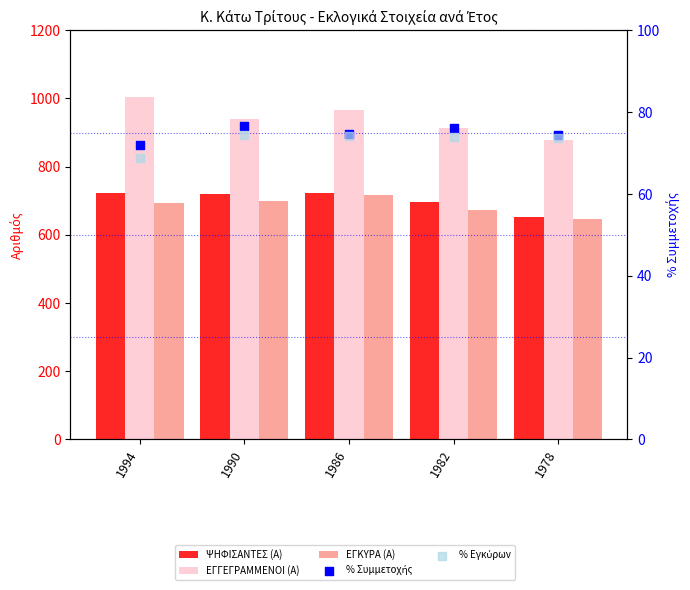

What is the total value across all series at 1978?

2321.9